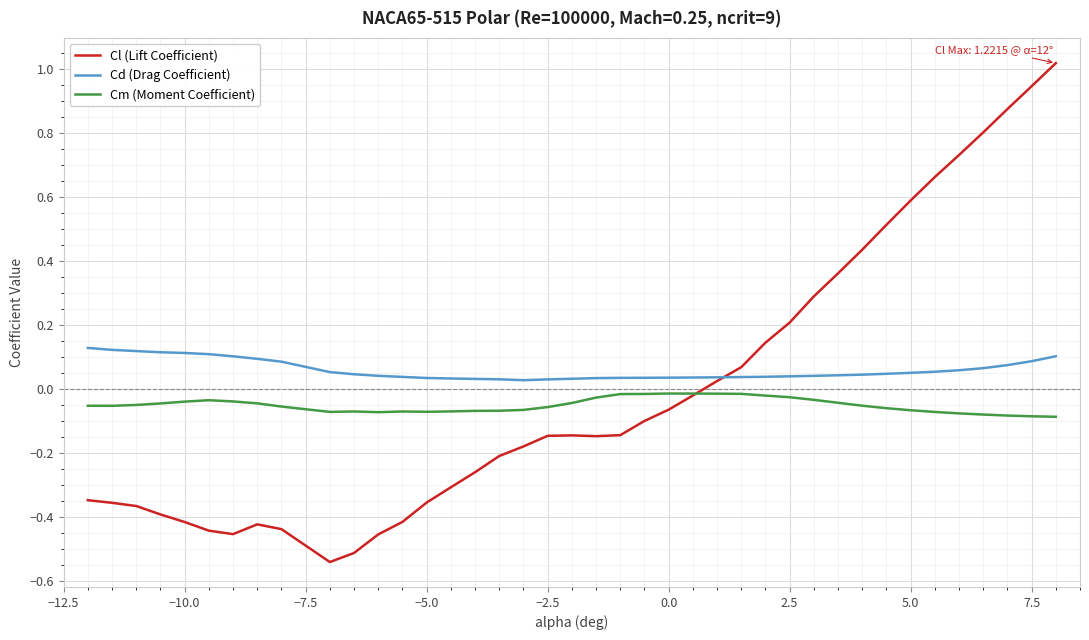

True or false: Cm (Moment Coefficient) and Cd (Drag Coefficient) cross at least once.

False